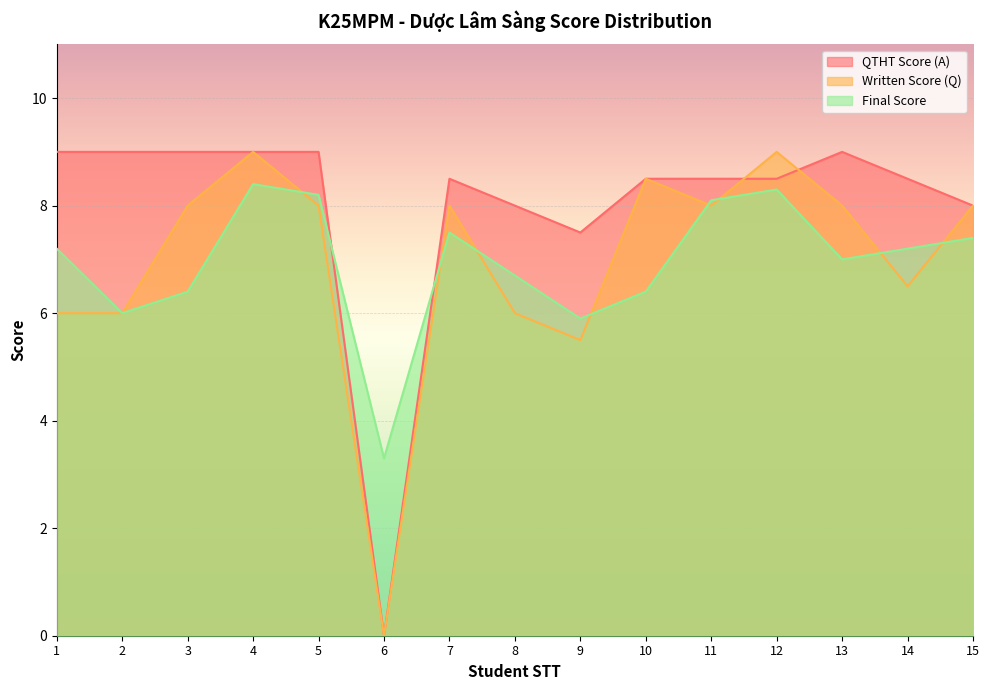

What is the difference between the maximum and minimum values in the QTHT Score (A) series?

9.0